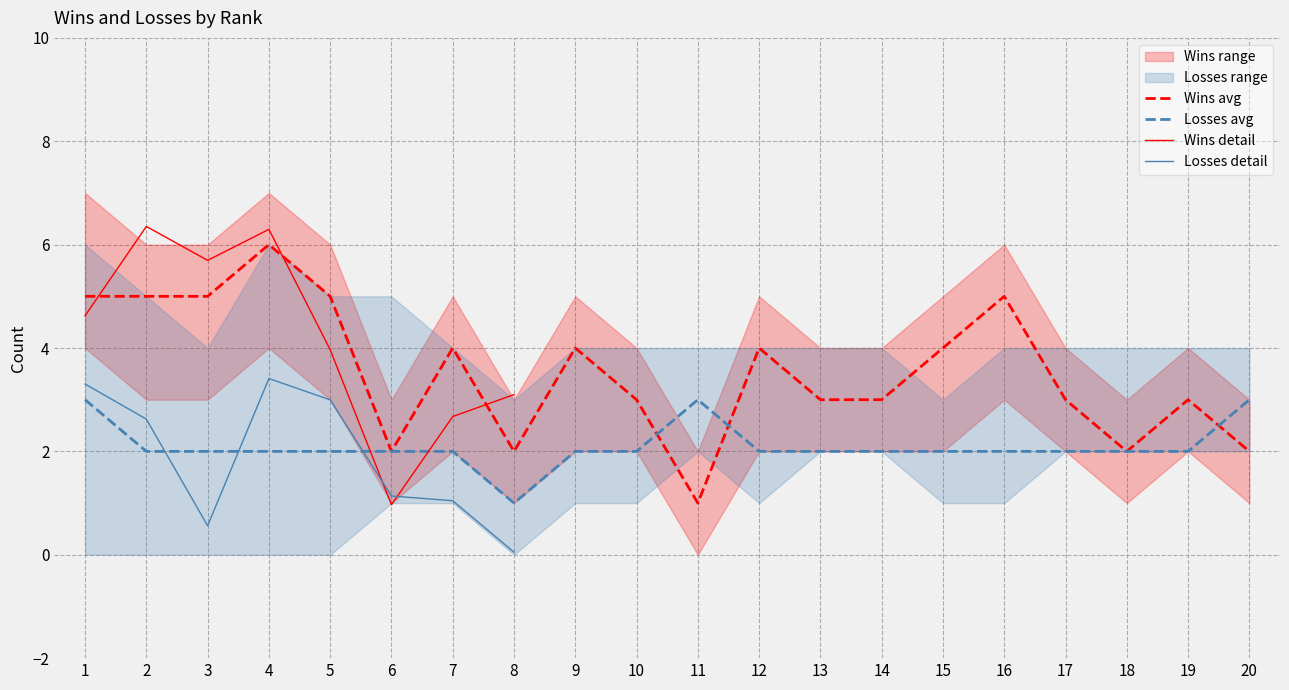

At which label is Won_mid closest to 3?

10